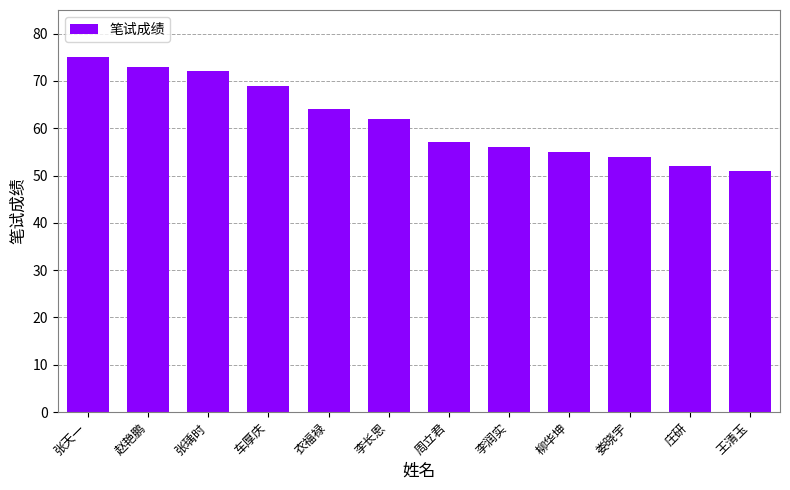

Read the value at 李长恩, to the nearest 5.

60